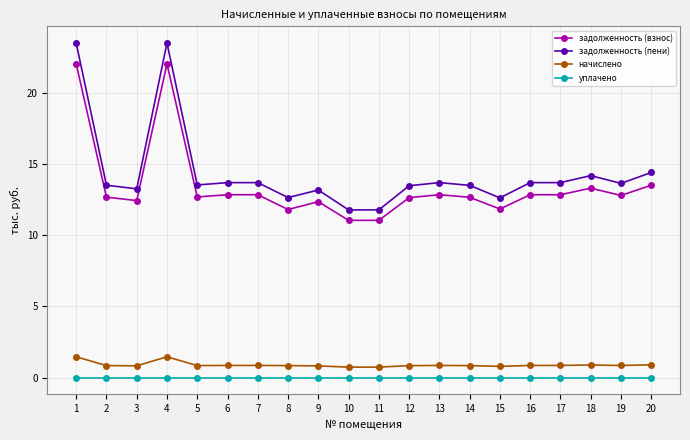

True or false: задолженность (пени) and задолженность (взнос) intersect in this chart.

False